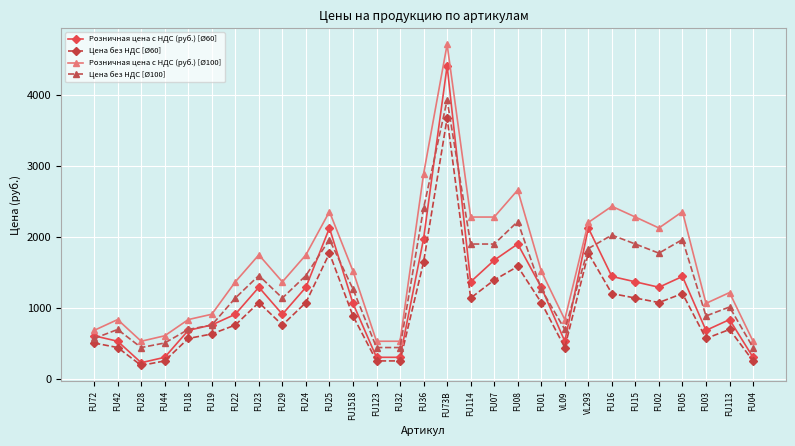

What is the label of the 21st point from the right?

FU29